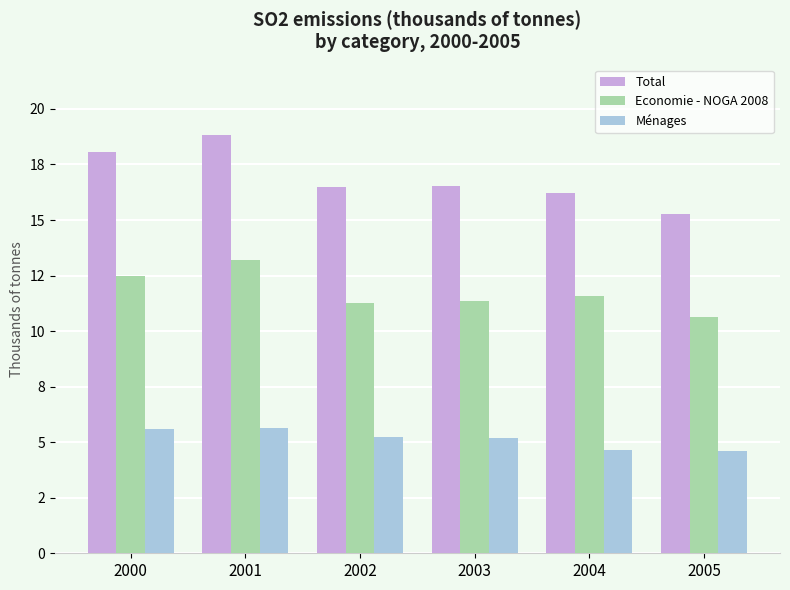

Which category has the highest value across all series?

2001